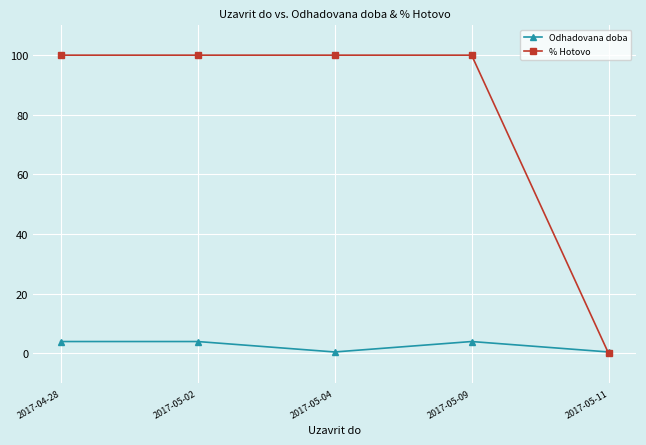

True or false: Odhadovana doba has more than 0 interior local peaks.

True